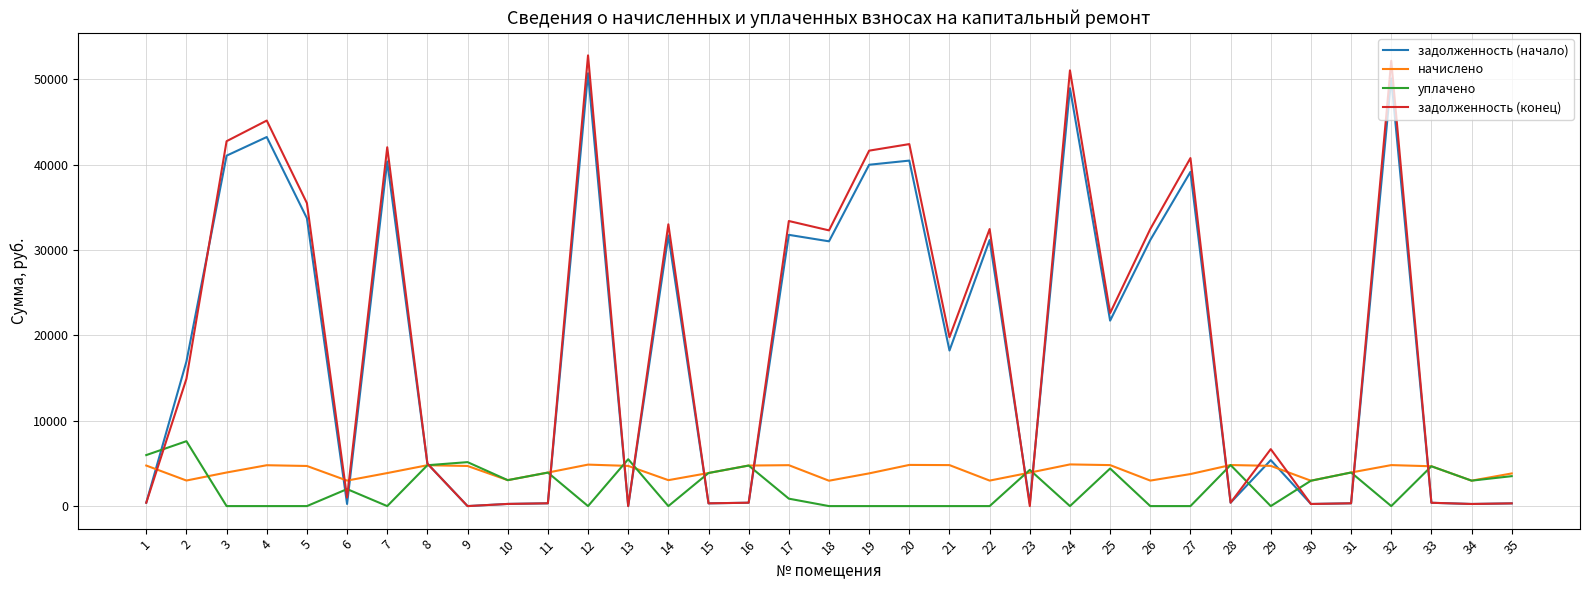

What are all the series names shown in the legend?

задолженность (начало), начислено, уплачено, задолженность (конец)